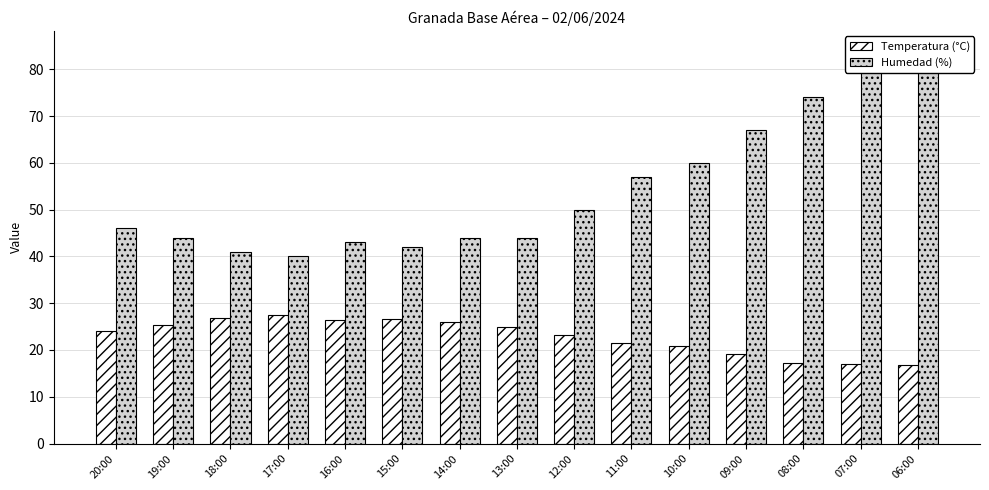

What is the smallest value displayed?

16.9